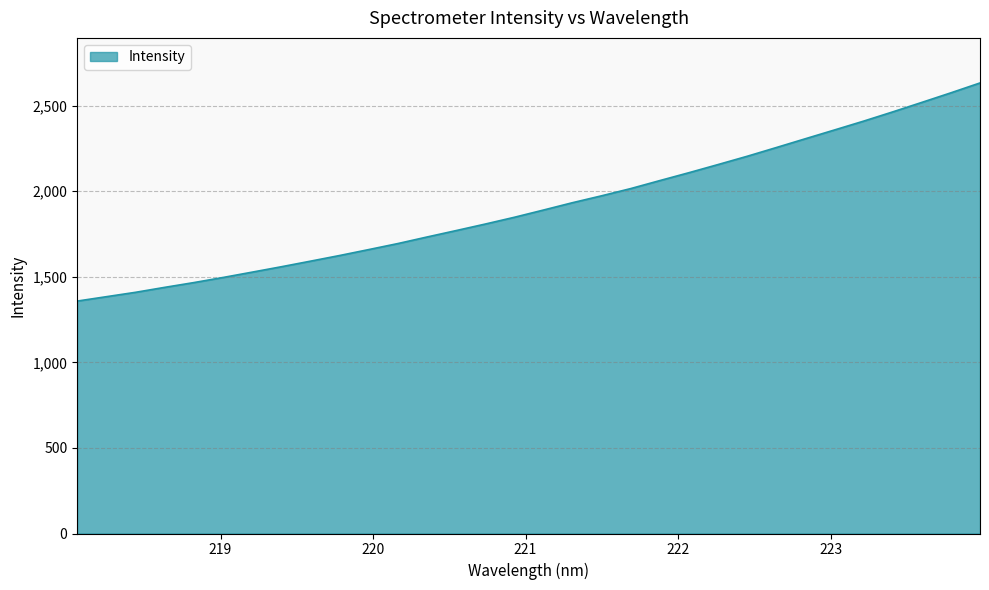

What is the minimum value shown in the chart?

1358.3